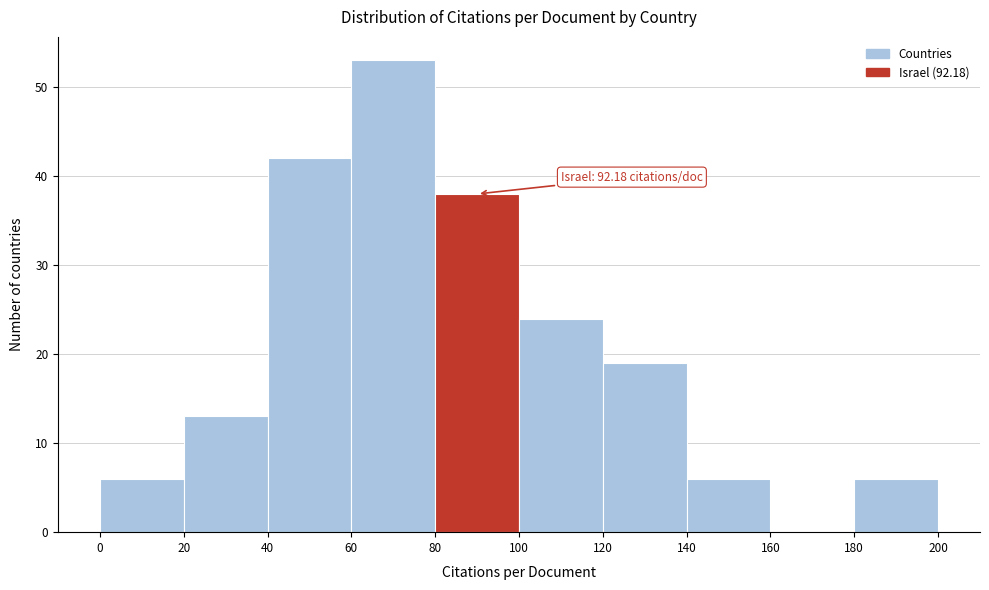

Over which range of the x-axis is the bar tallest?

60 to 80